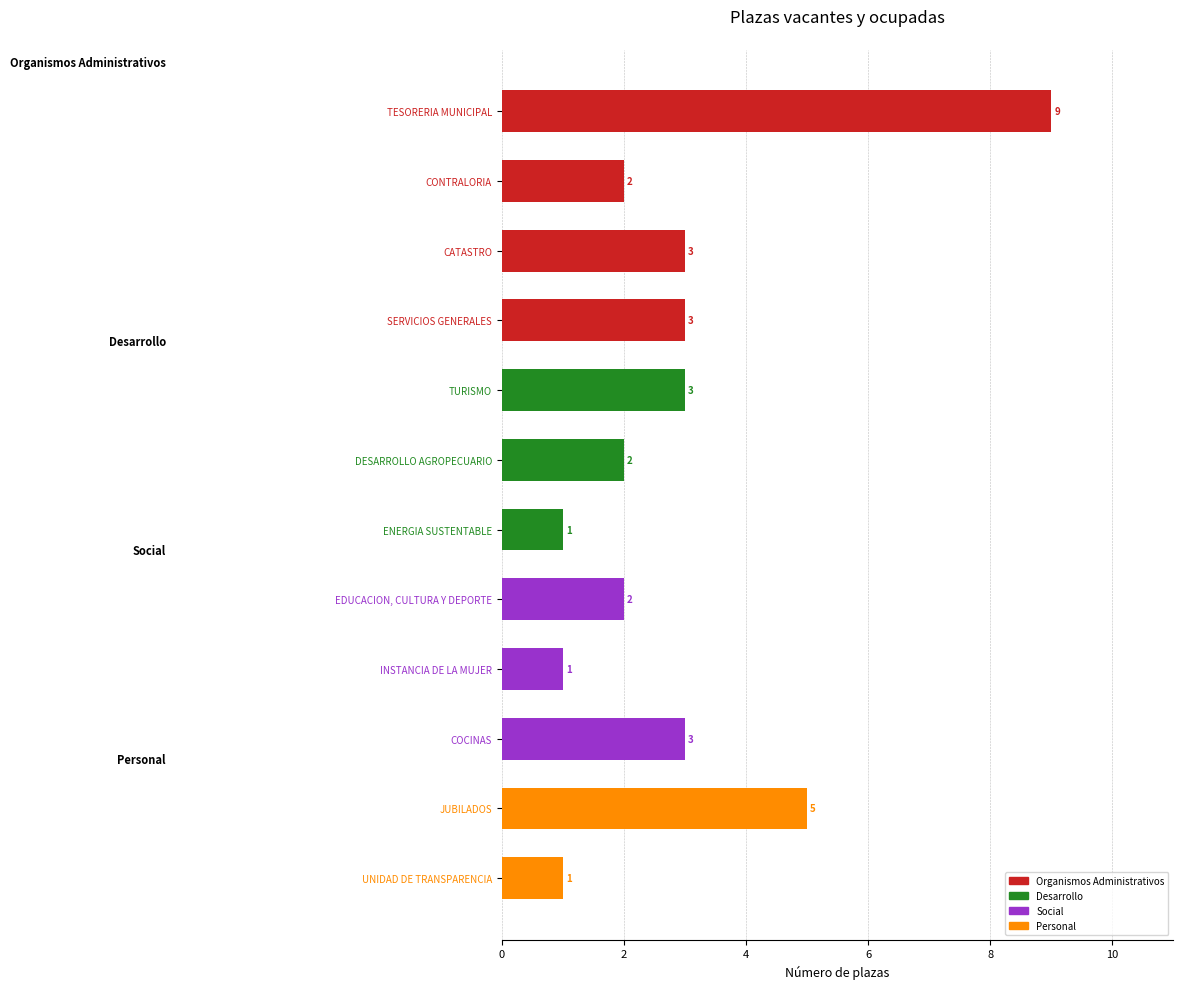

The value at COCINAS is 4. True or false?

False